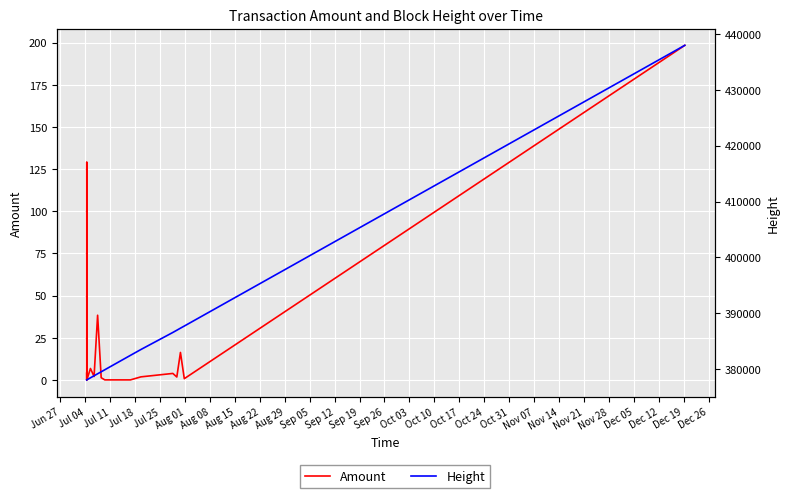

What is the label of the 18th point from the left?

Oct 24